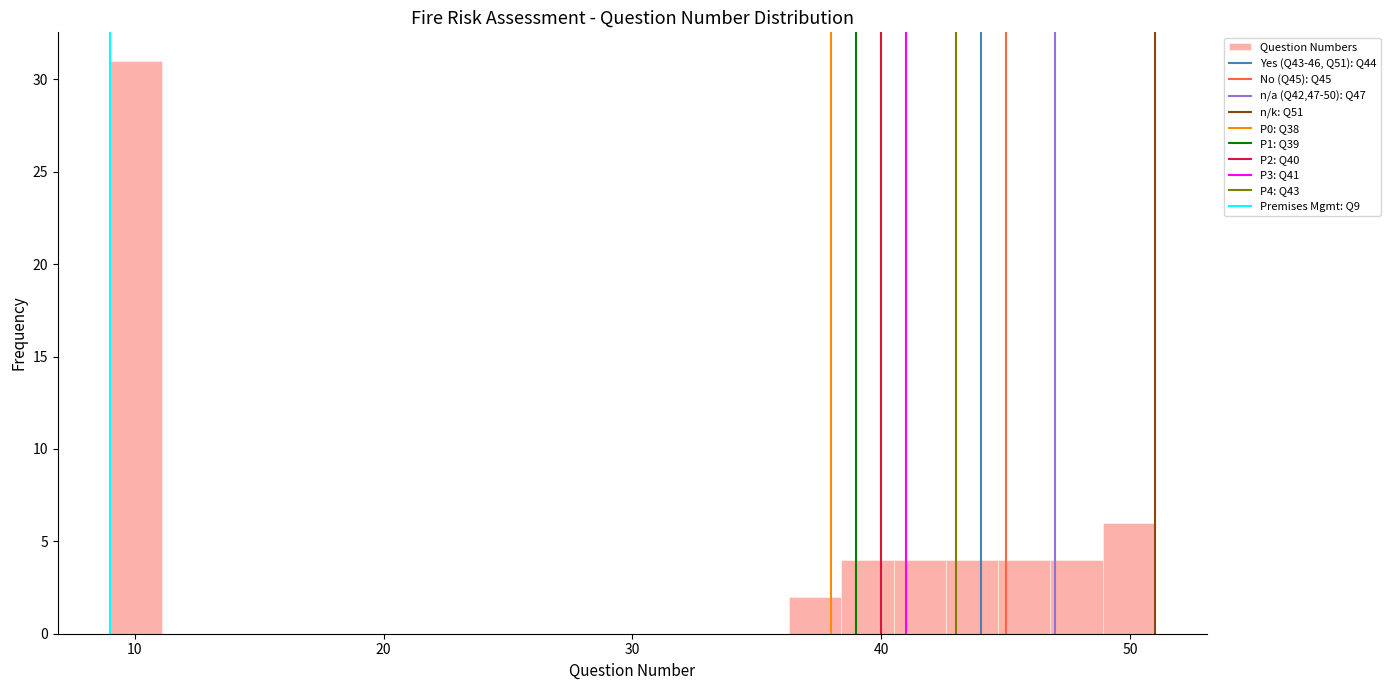

Around what value on the x-axis is the tallest bar? Give the approximate position of its centre, as read against the axis.

10